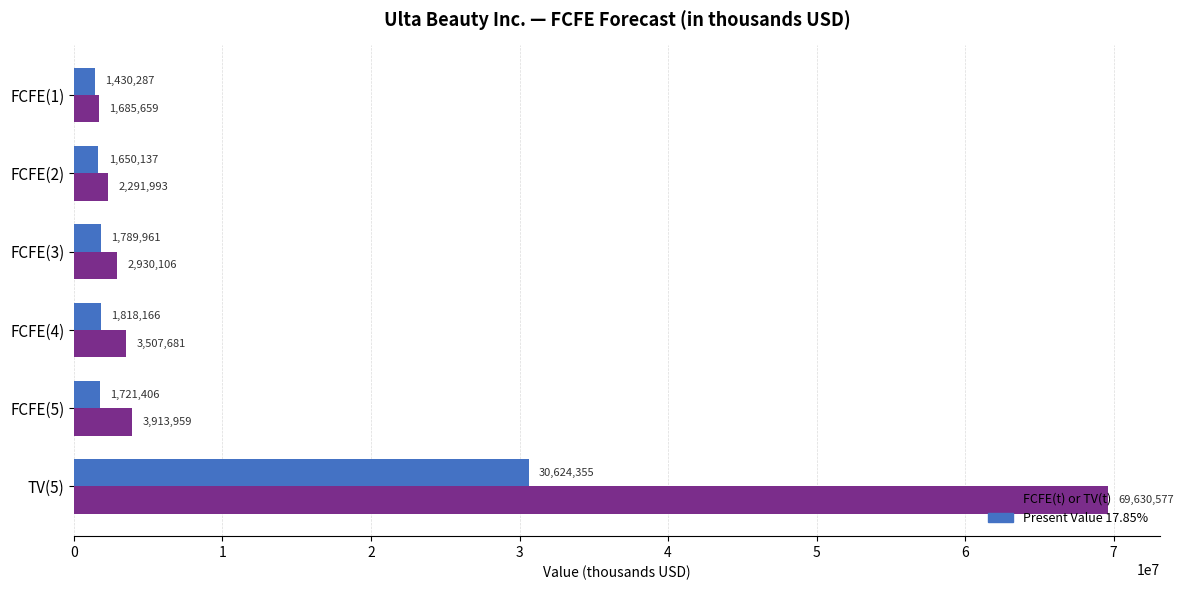

What is the spread (max minus min) of values at FCFE(4)?

1689515